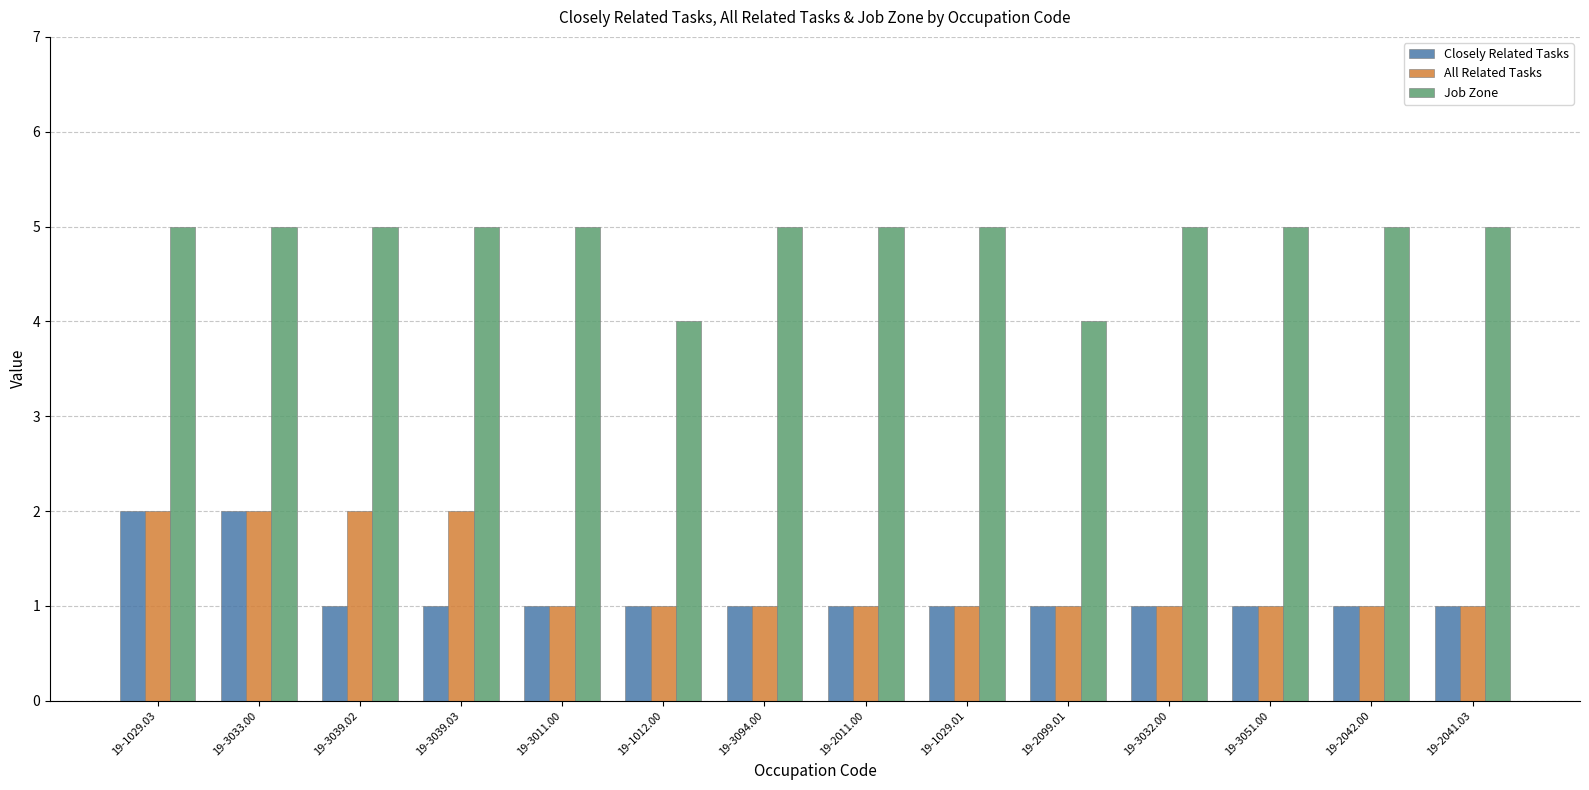

What is the difference between the second highest and second lowest values in the Job Zone series?

1